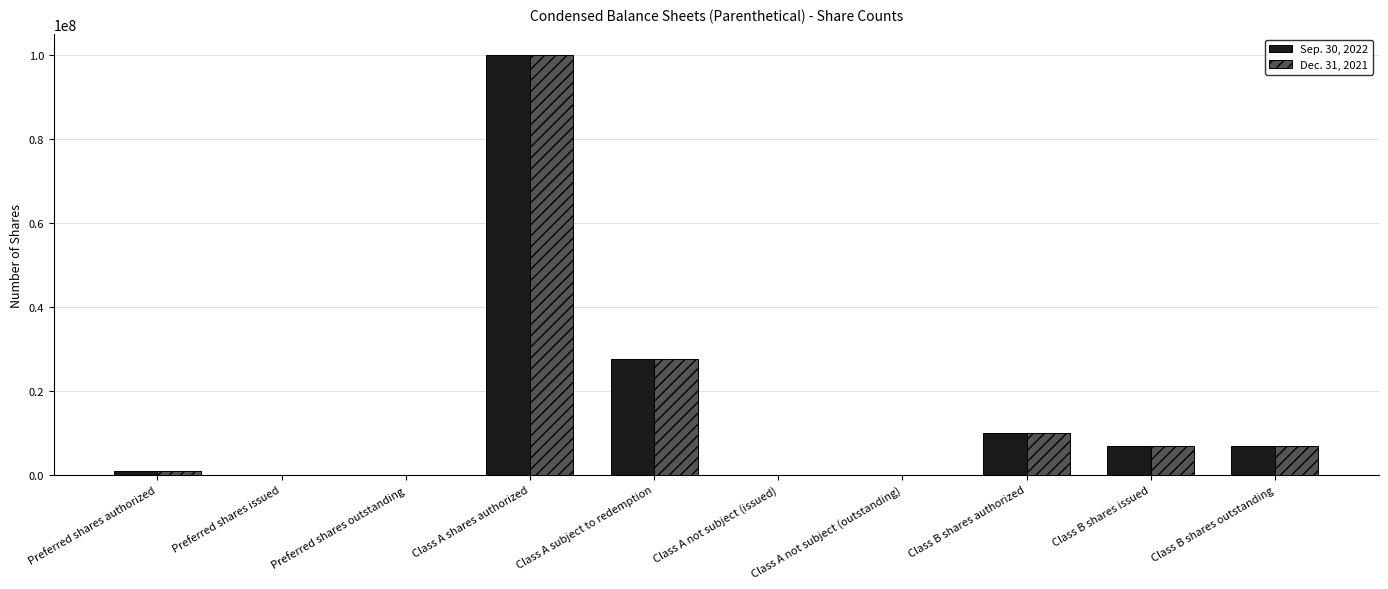

Is the value of Sep. 30, 2022 at Class B shares authorized greater than the value of Dec. 31, 2021 at Preferred shares issued?

Yes